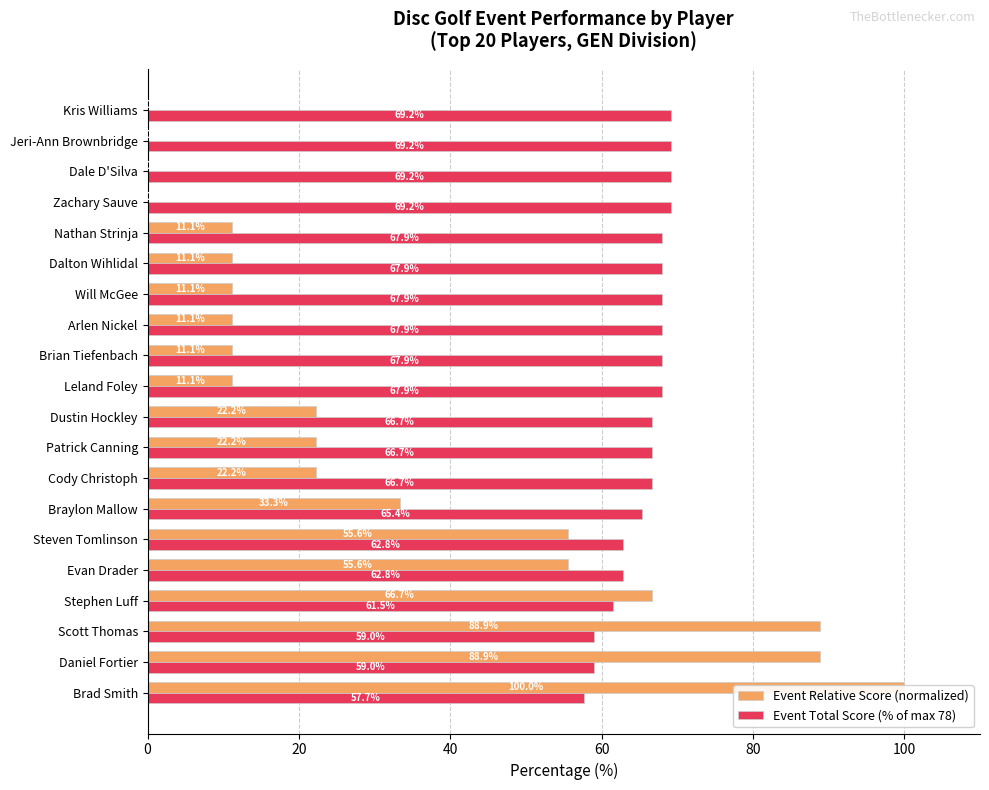

What is the value of the Event Total Score (% of max 78) bar at the 17th from the left?

69.2